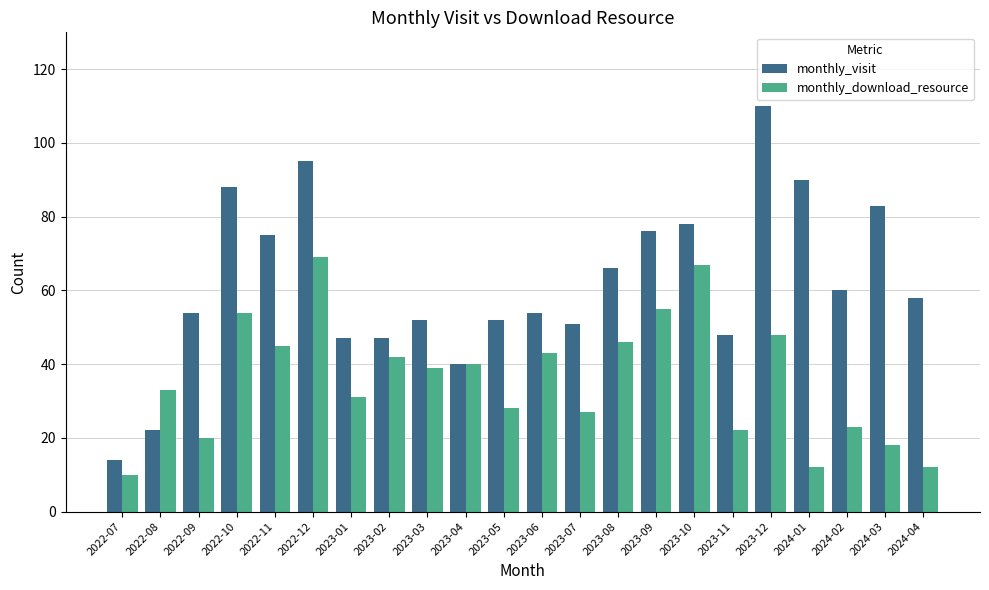

Which category has the highest value in the monthly_visit series?

2023-12